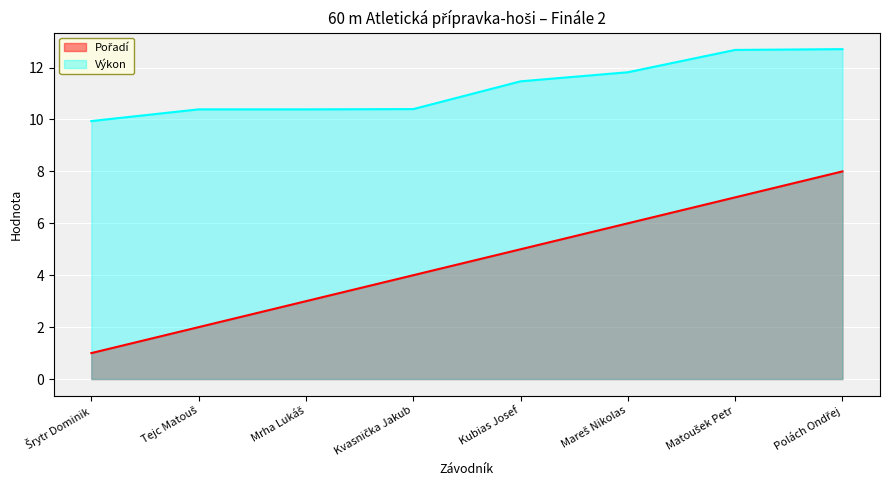

What is the difference between the Pořadí values at Mareš Nikolas and Tejc Matouš?

4.0